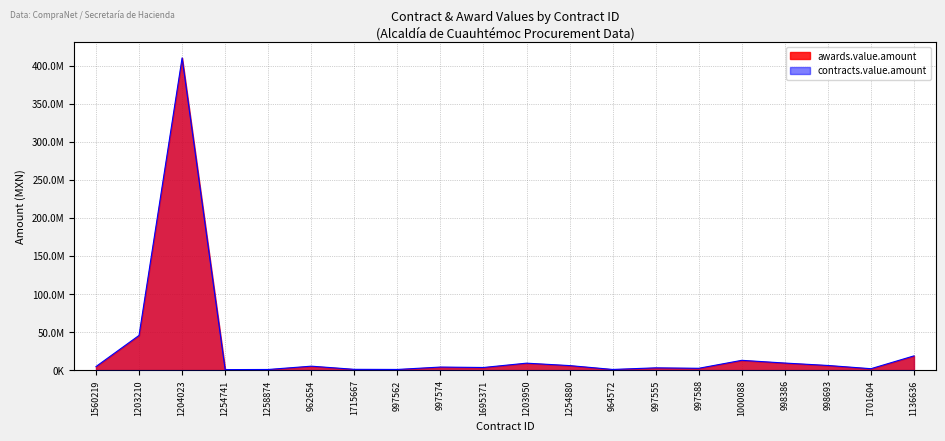

What is the sum of the values at 1000088 and 1701604?

14698835.1